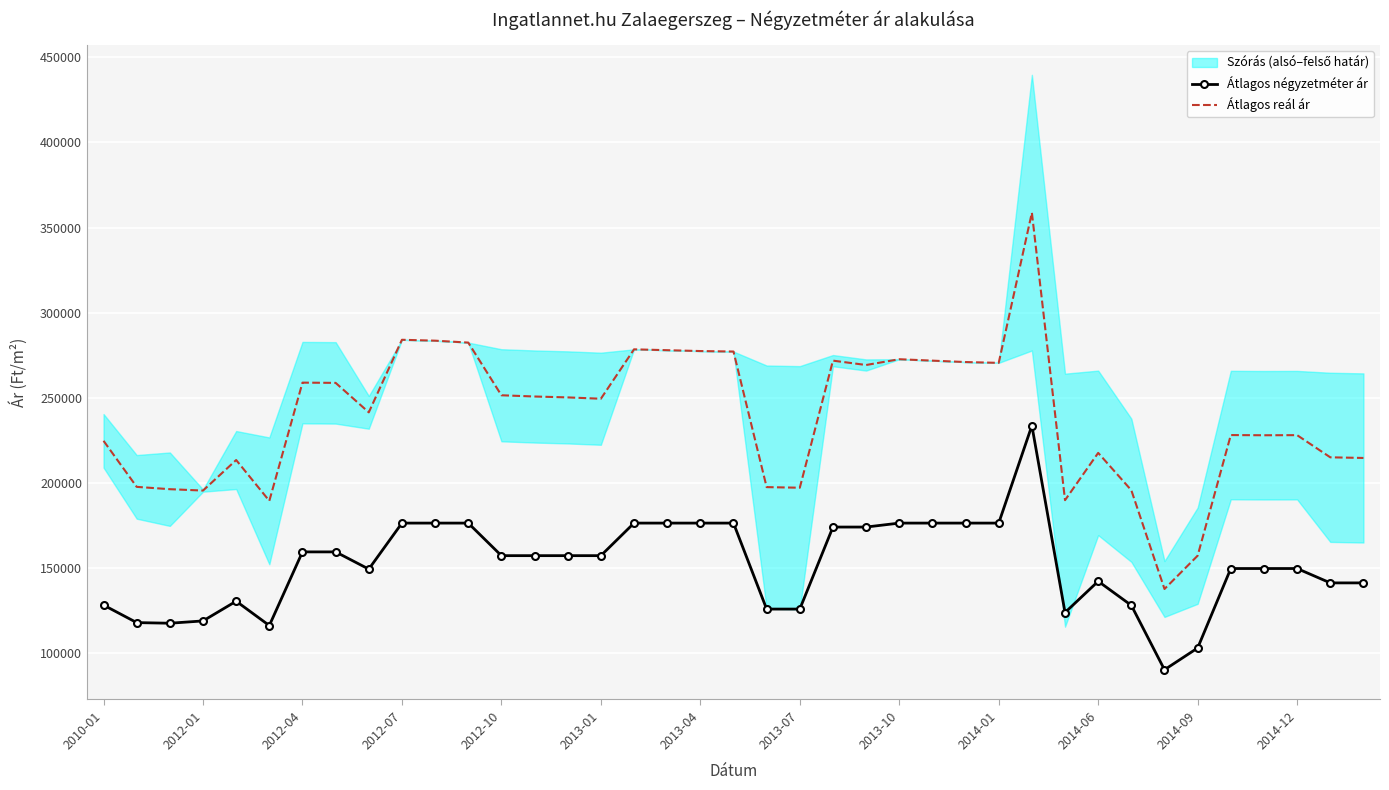

Is the value of Átlagos reál ár at 2013-07 greater than the value of Átlagos négyzetméter ár at 2012-01?

Yes